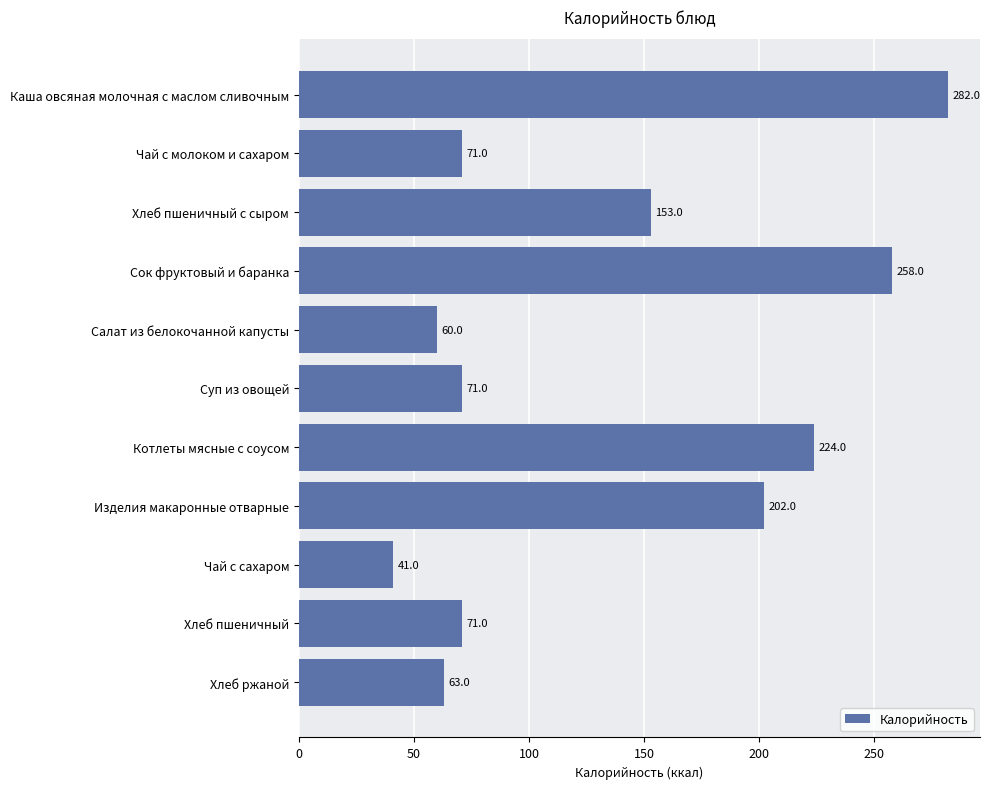

What is the average value?

136